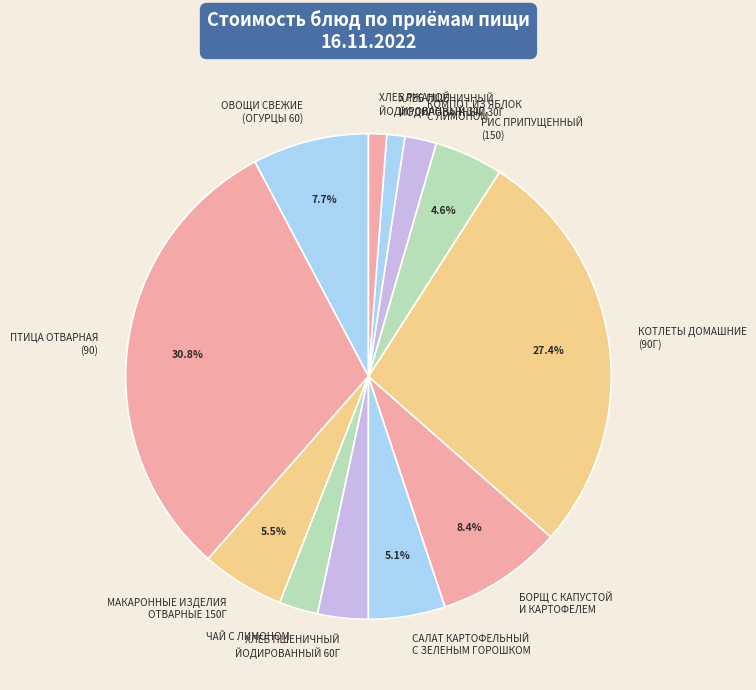

What percentage is NOT represented by КОТЛЕТЫ ДОМАШНИЕ (90Г)?

72.6%